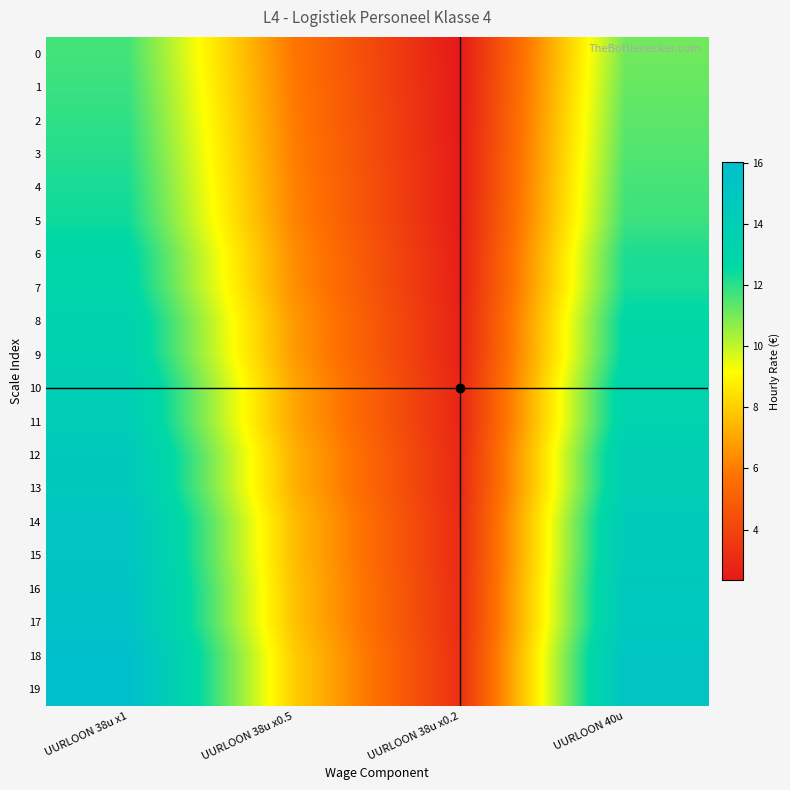

At which category does the chart reach its minimum across all series?

UURLOON 38u x0.2